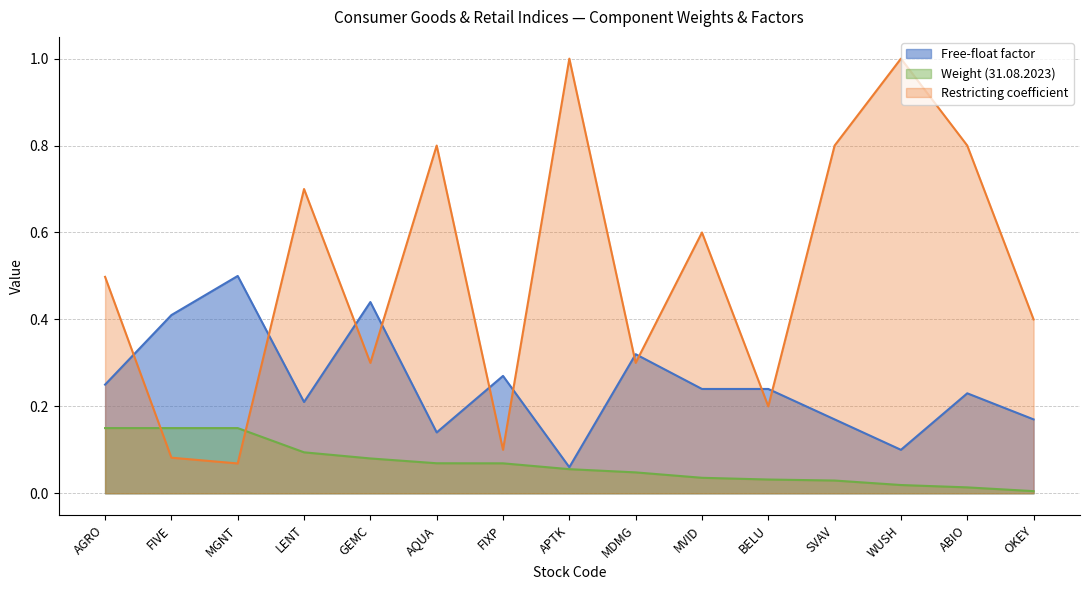

What is the average value of the Free-float factor series?

0.2